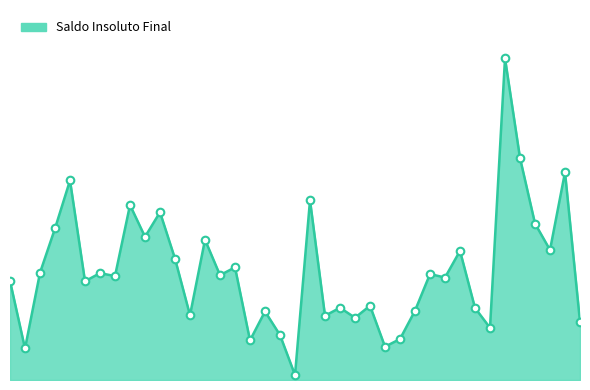

Is this an area chart (filled region under the line)?

Yes